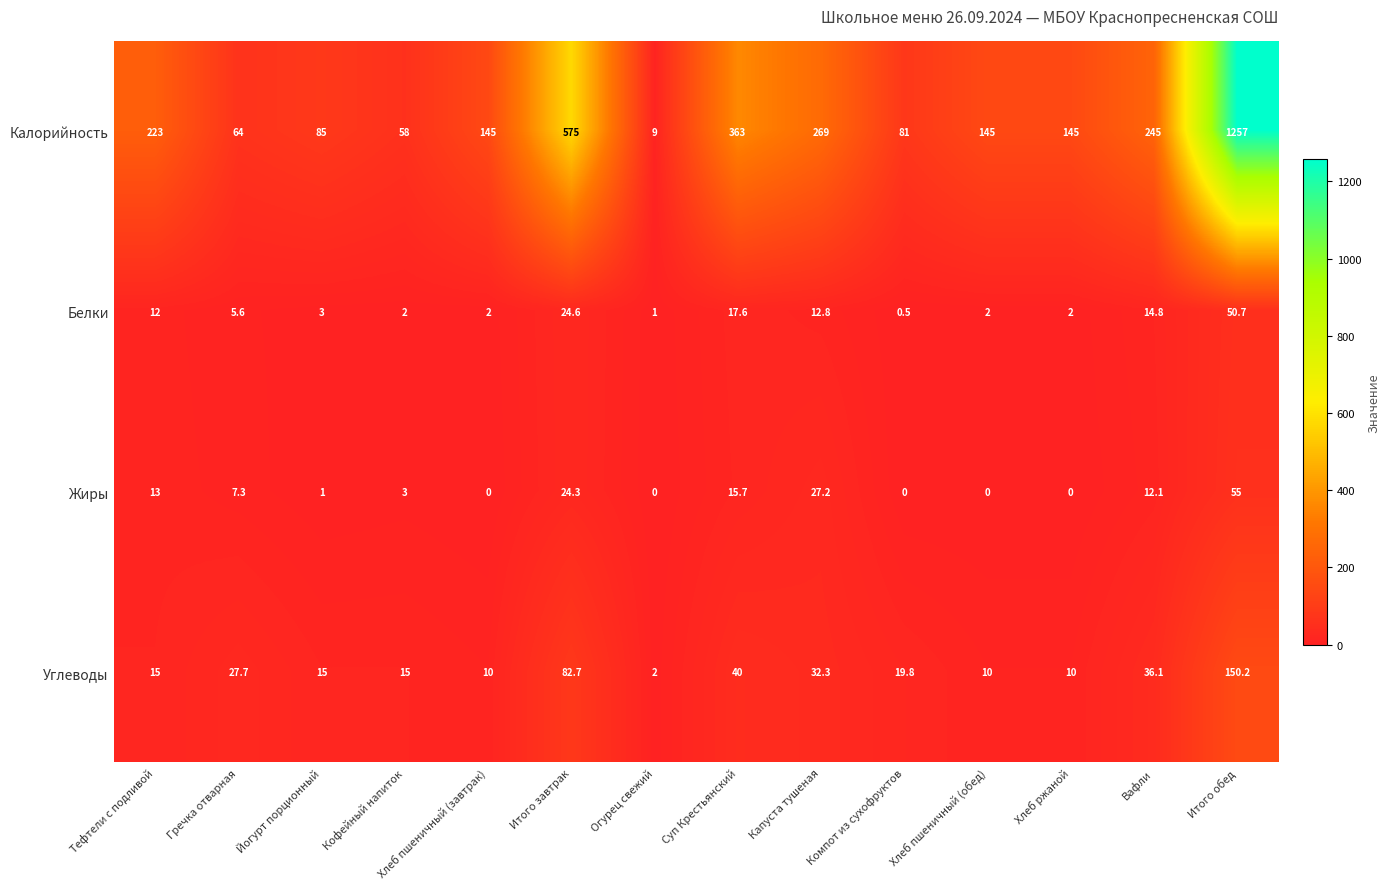

Which series has the largest total across all categories?

Калорийность